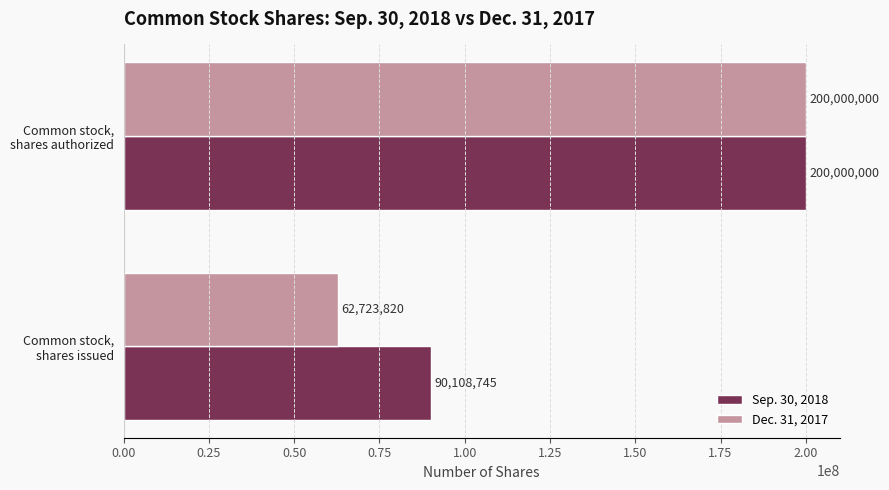

What is the difference between the maximum and minimum values in the Sep. 30, 2018 series?

109891255